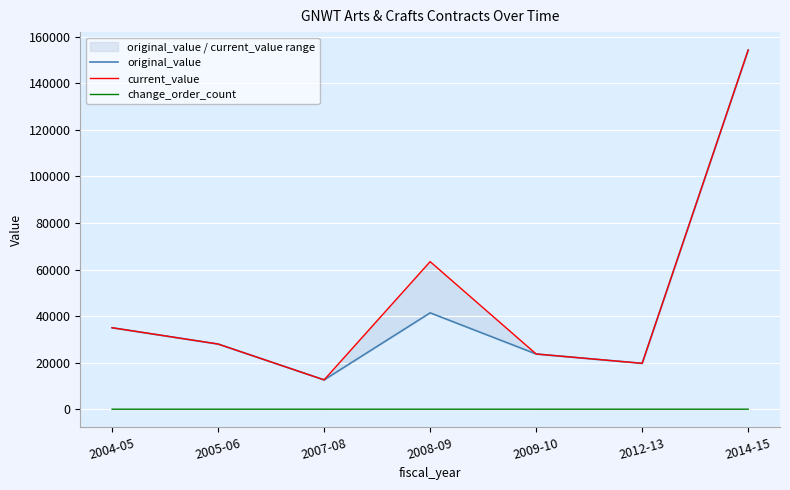

At 2004-05, list the series in order from largest to smallest.

original_value, current_value, change_order_count